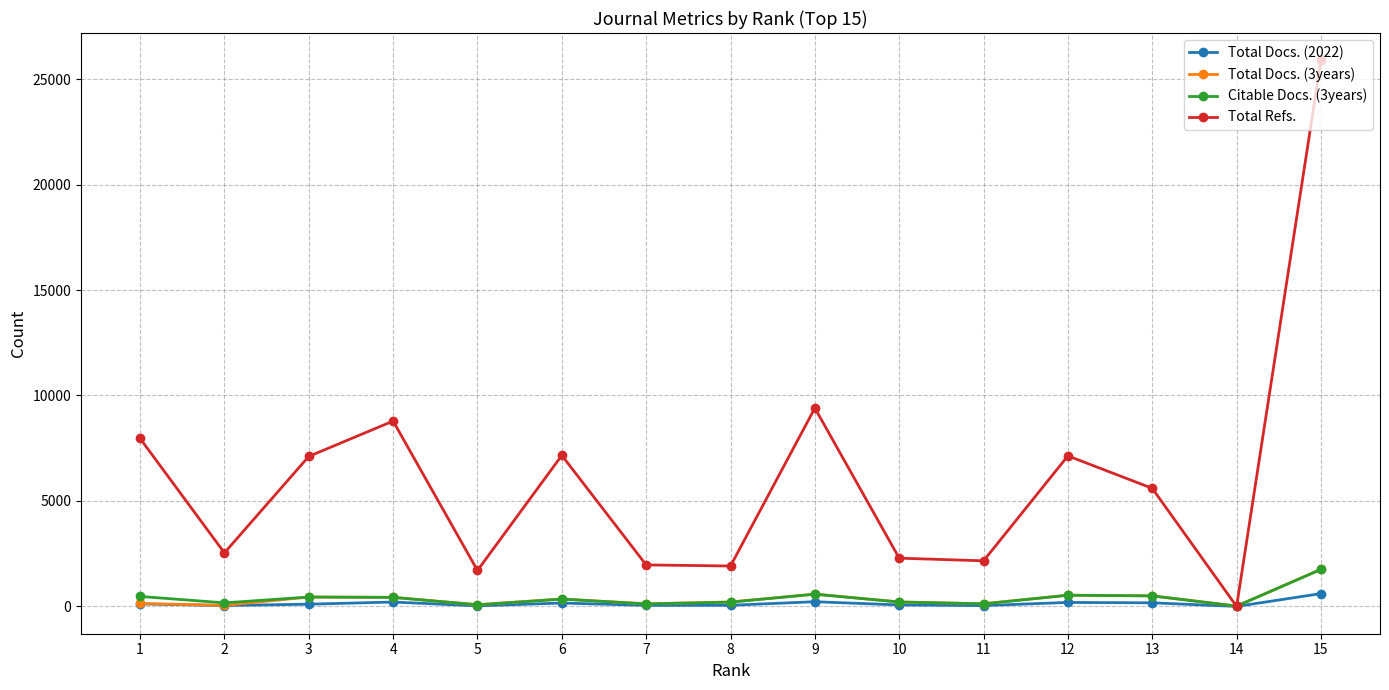

How many values in the Total Docs. (2022) series are below 106?

7